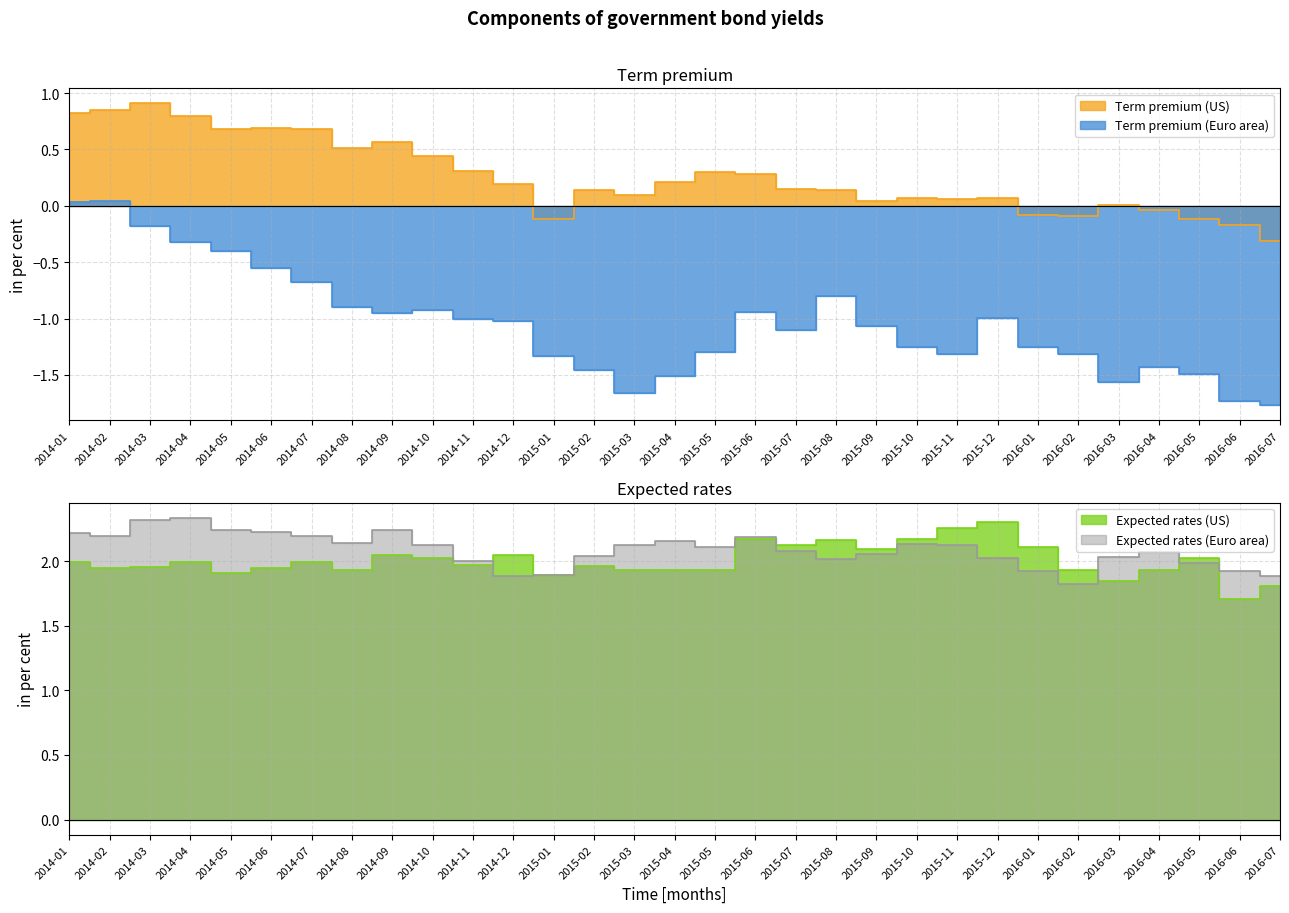

Rank the series at 2015-10 from highest to lowest value.

Expected rates (US), Expected rates (Euro area), Term premium (US), Term premium (Euro area)